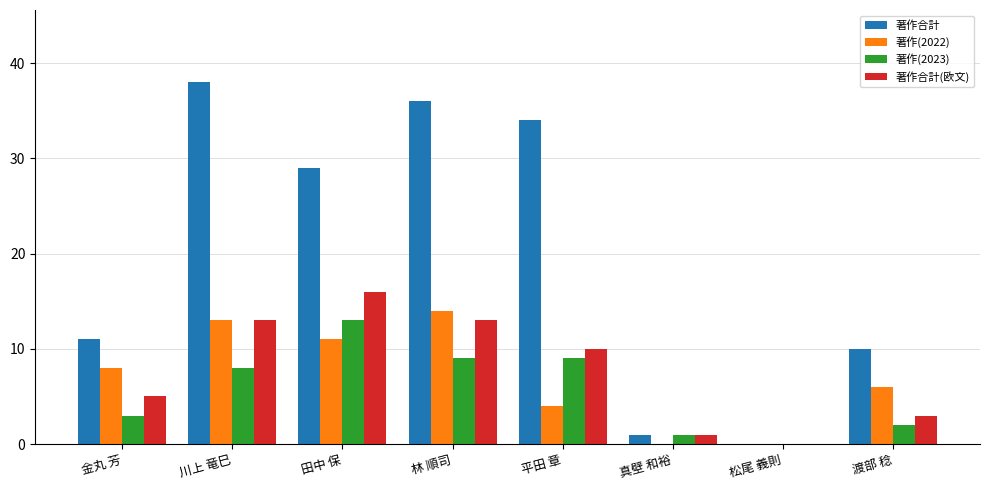

What is the sum of all 著作(2022) values?

56